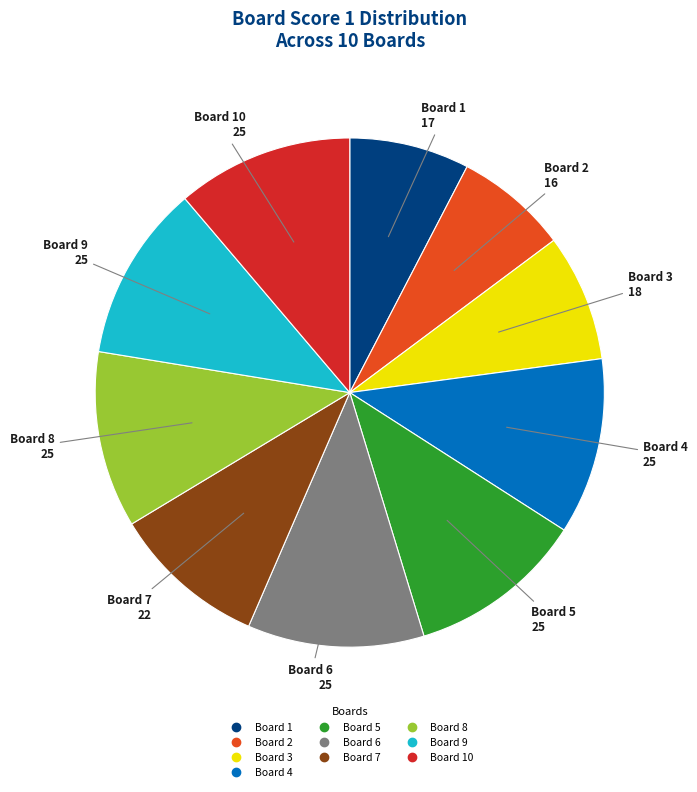

Is there any slice that represents more than half of the pie?

No